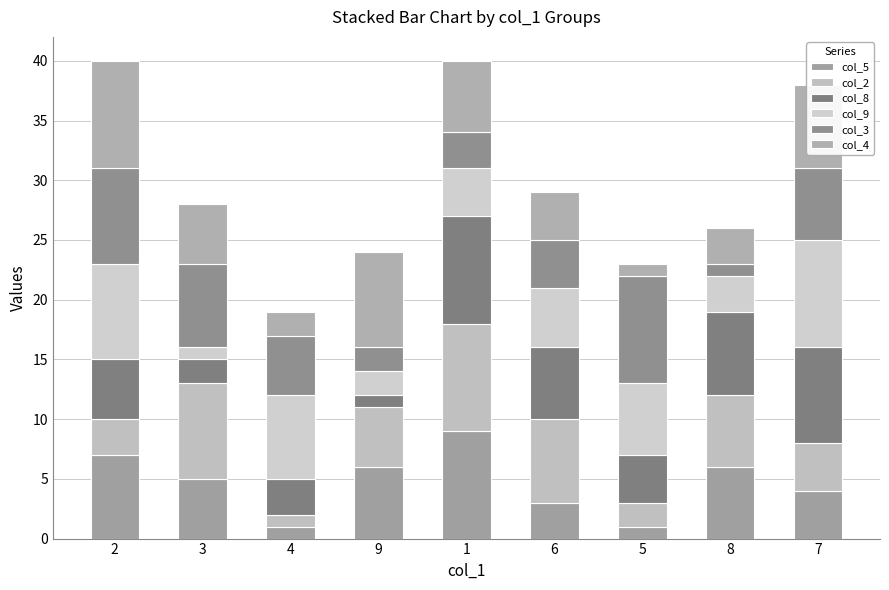

What is the average value of the col_2 series?

5